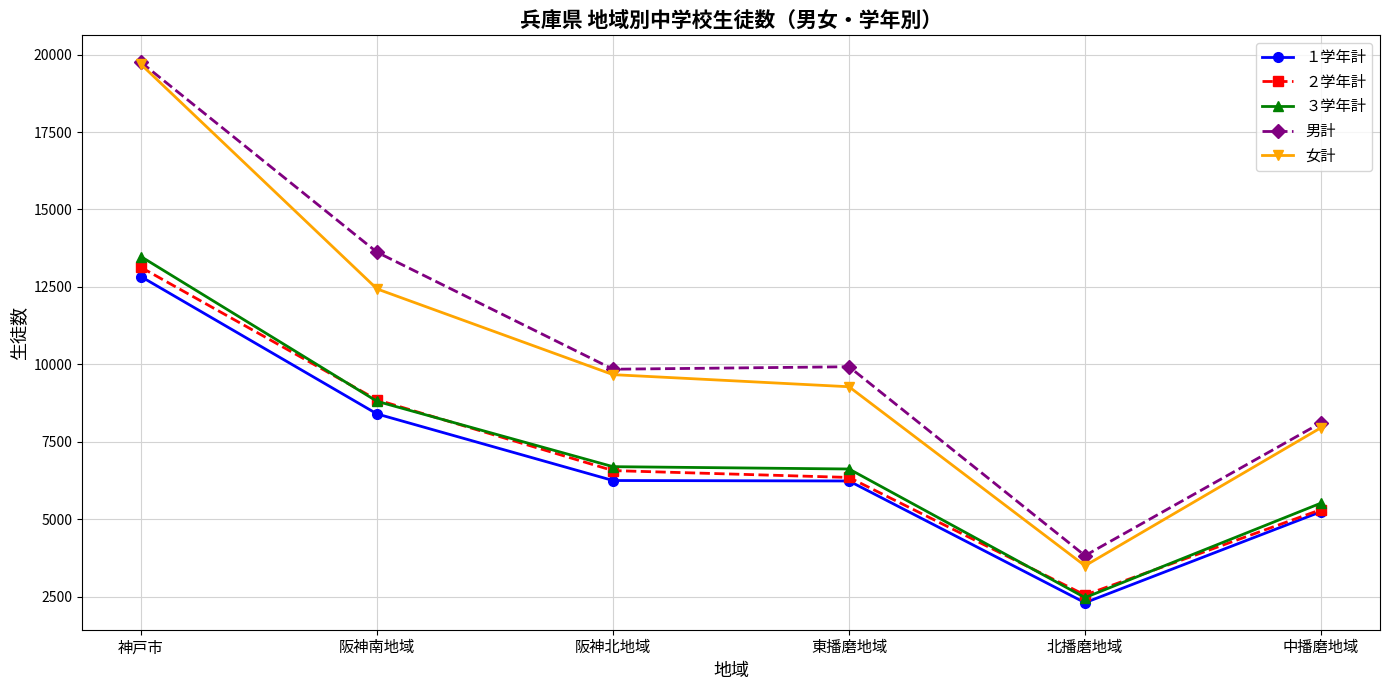

Between 阪神南地域 and 阪神北地域, which series saw the biggest shift?

男計